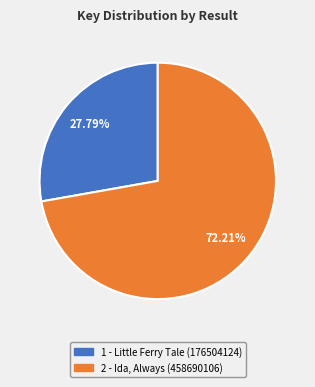

Is there a majority slice in this chart?

Yes